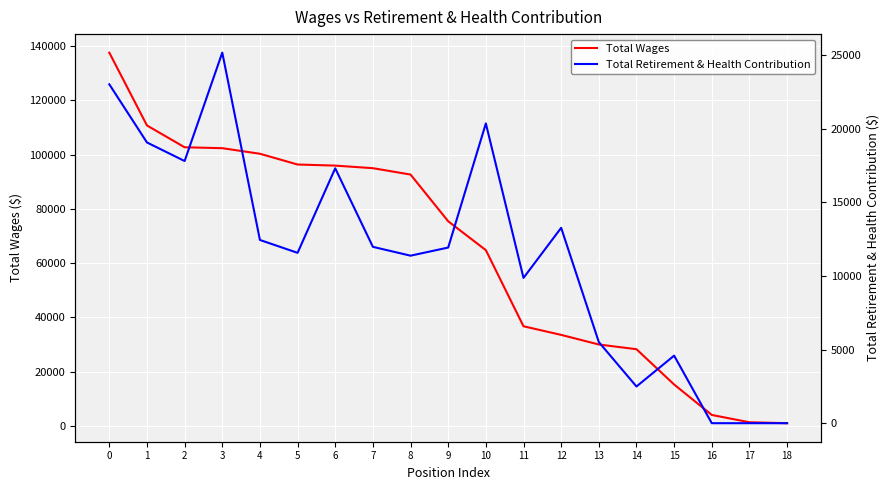

The Total Retirement & Health Contribution series shows 3546 at 7. True or false?

False